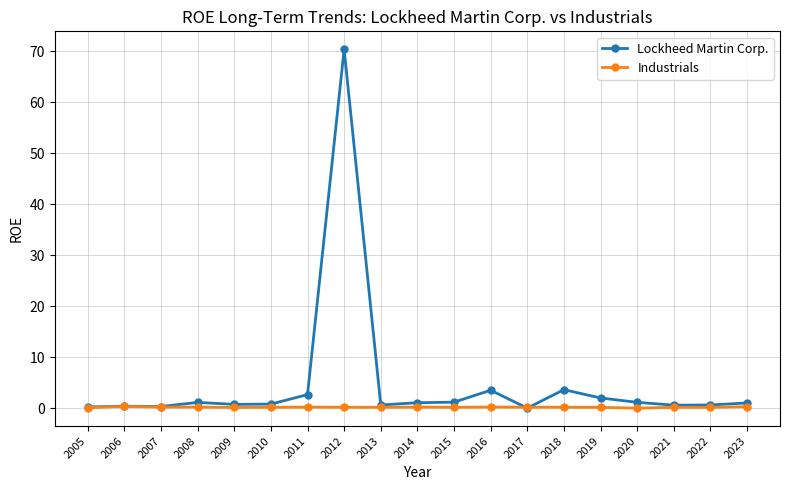

What is the sum of the Lockheed Martin Corp. values at 2006 and 2014?

1.4